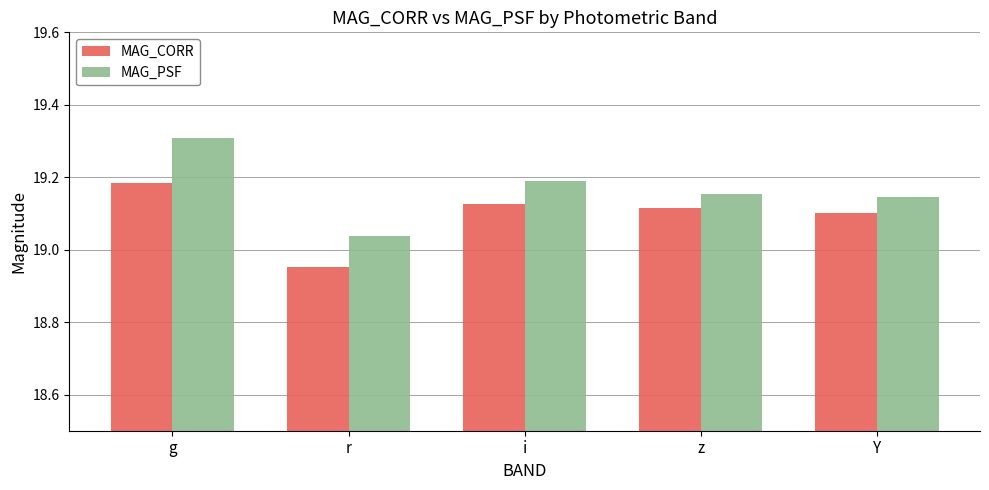

The MAG_PSF series shows 19.3 at g. True or false?

True